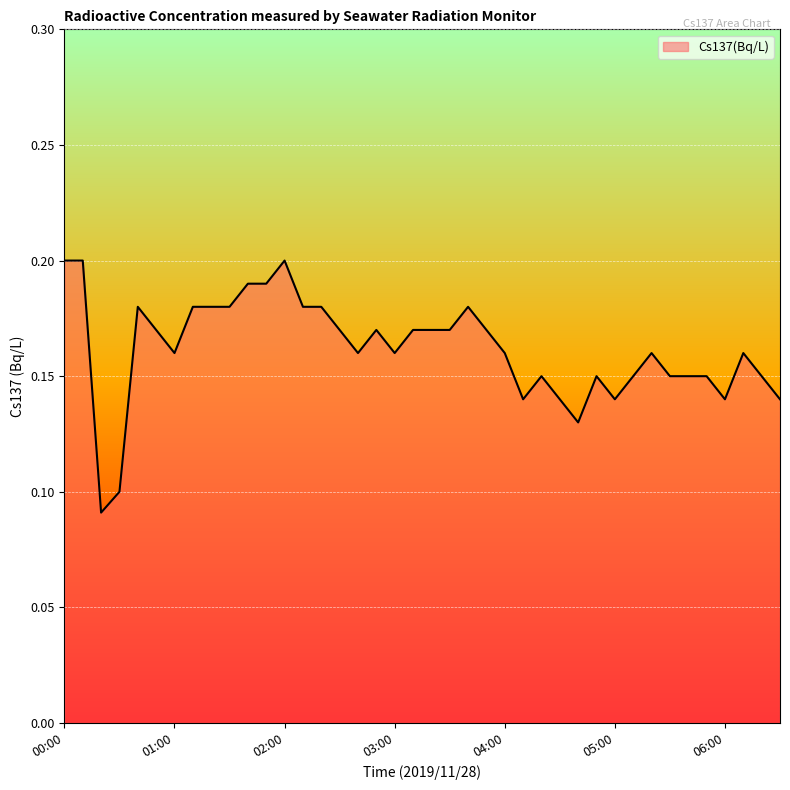

List the labels in order of value, largest first.

00:00, 00:10, 02:00, 01:40, 01:50, 00:40, 01:10, 01:20, 01:30, 02:10, 02:20, 03:40, 00:50, 02:30, 02:50, 03:10, 03:20, 03:30, 03:50, 01:00, 02:40, 03:00, 04:00, 05:20, 06:10, 04:20, 04:50, 05:10, 05:30, 05:40, 05:50, 06:20, 04:10, 04:30, 05:00, 06:00, 06:30, 04:40, 00:30, 00:20